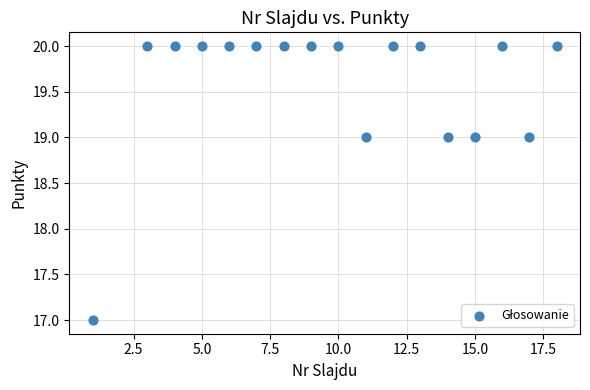

What is the range of Y values (max minus min)?

3